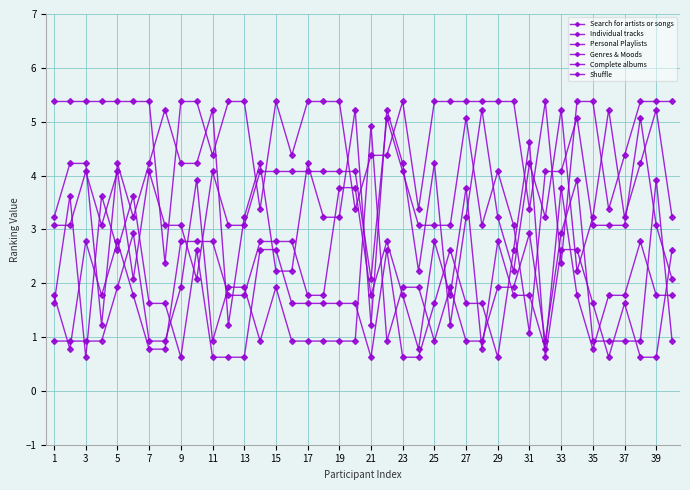

How many times do Search for artists or songs and Genres & Moods cross each other?

11